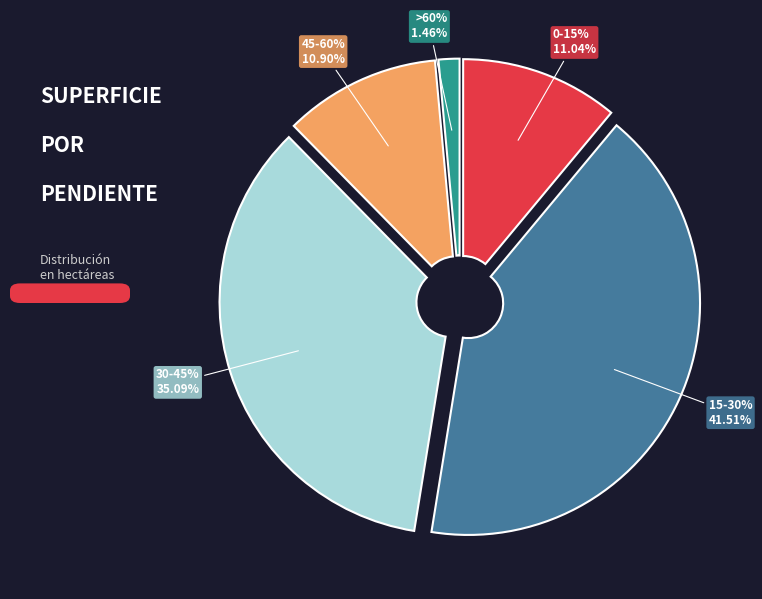

What is the change in value from 0-15% to >60%?

-509.9